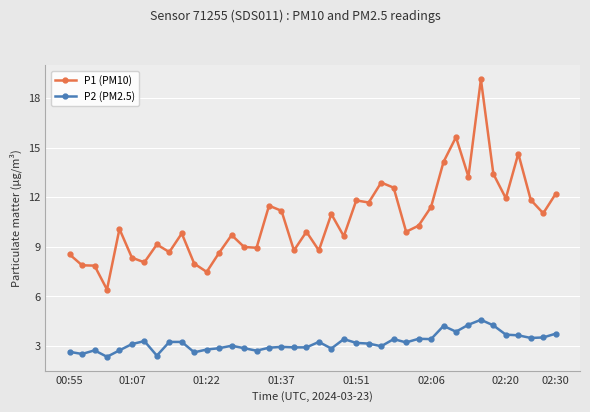

What is the value of the P1 (PM10) point at the 18th from the left?

11.2